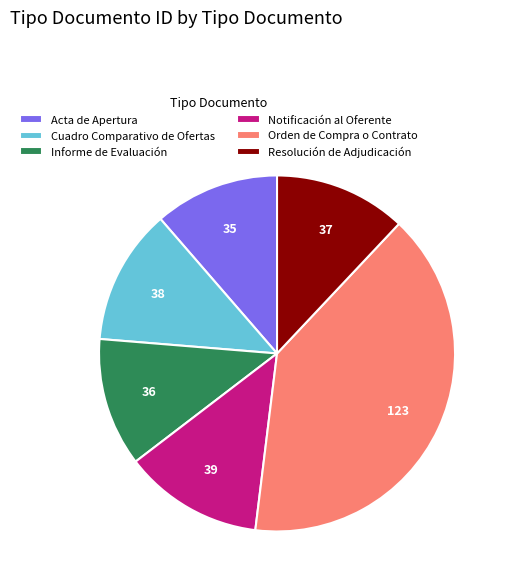

How many segments does this pie chart have?

6